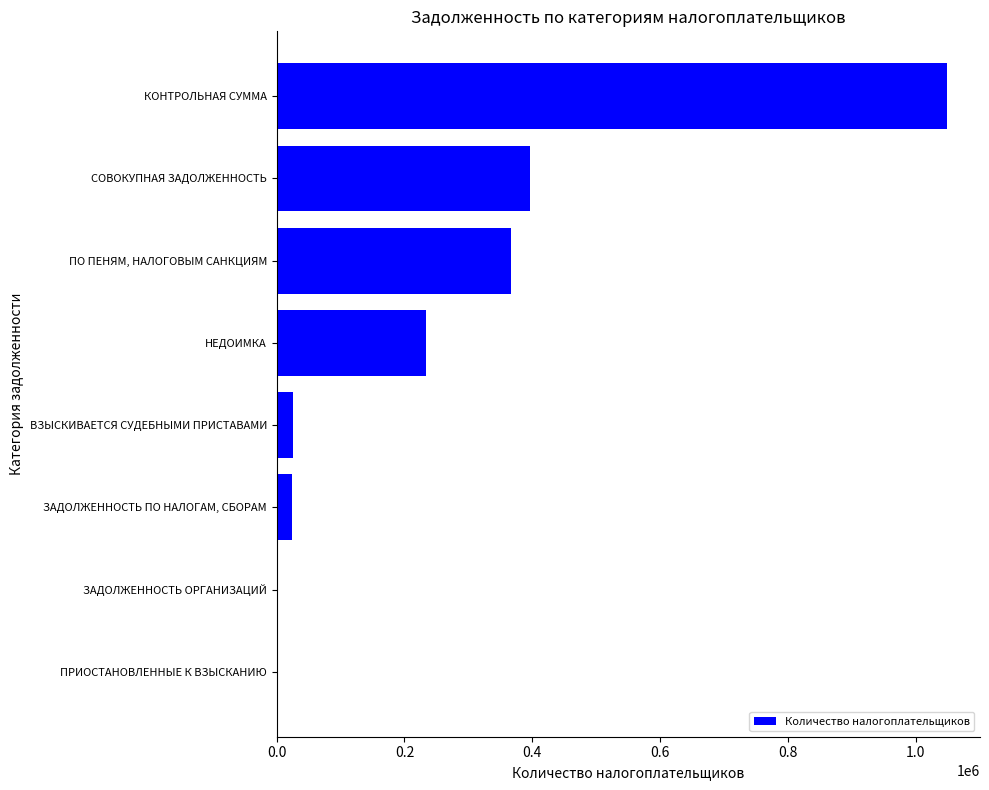

The chart shows a value of 367190 at ПО ПЕНЯМ, НАЛОГОВЫМ САНКЦИЯМ. True or false?

True